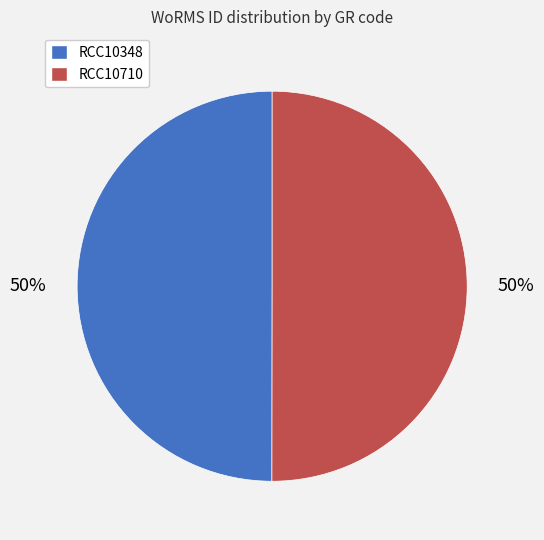

Is the sum of RCC10710 and RCC10348 greater than half?

Yes